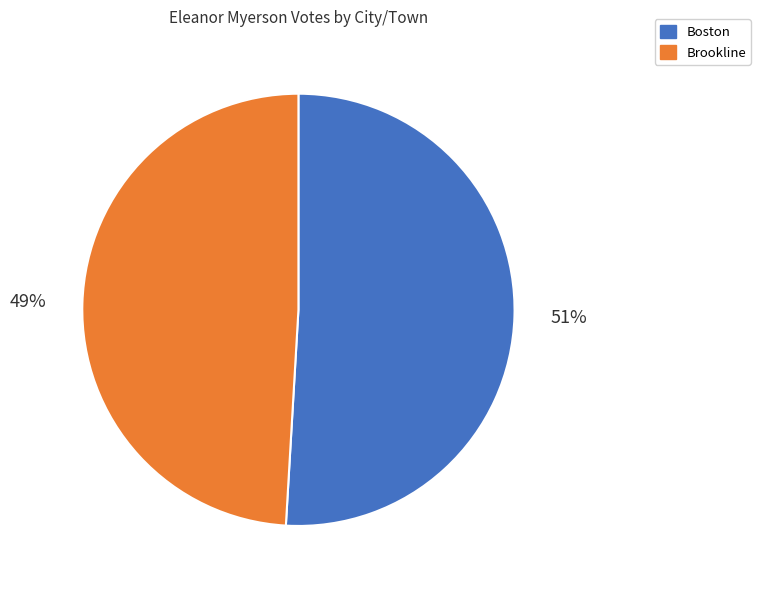

Between Boston and Brookline, which is larger?

Boston